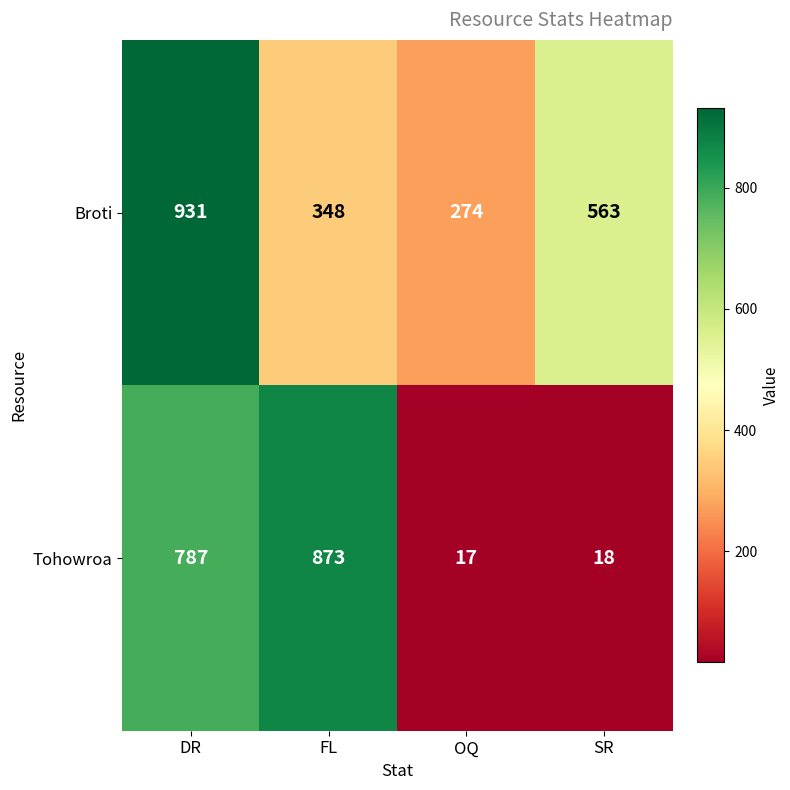

Rank the series by their average value, from highest to lowest.

Broti, Tohowroa